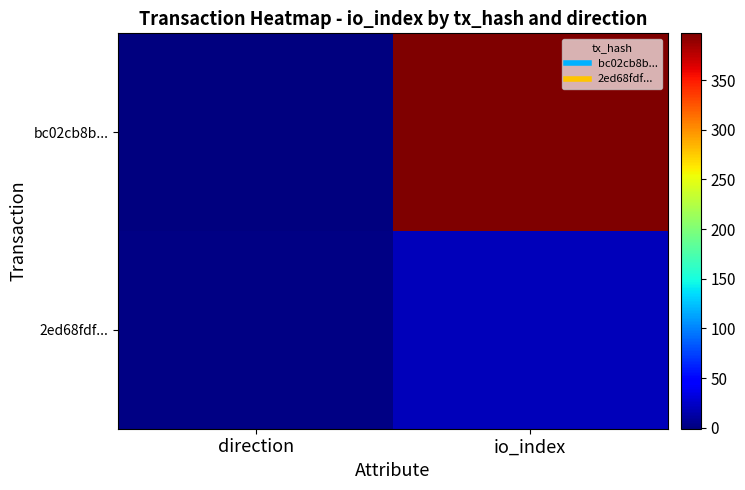

At how many categories does at least one series exceed 8?

1